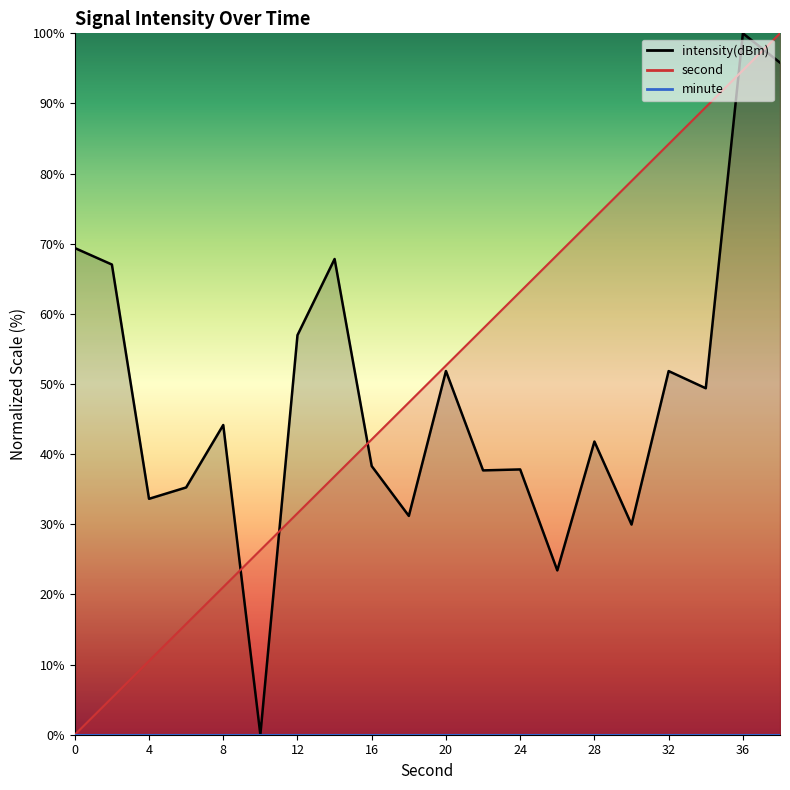

Is the value of minute line at 32 greater than the value of second line at 8?

No